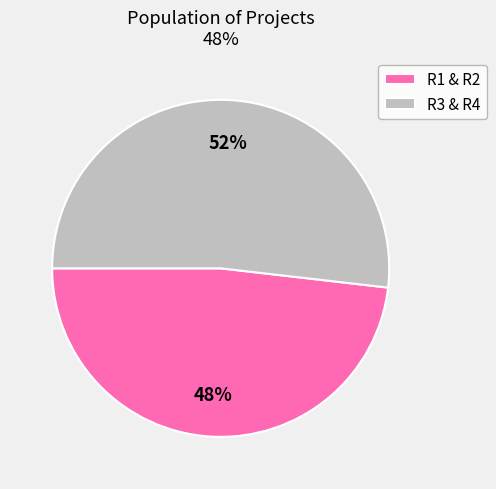

Is the sum of R1 & R2 and R3 & R4 greater than half?

Yes